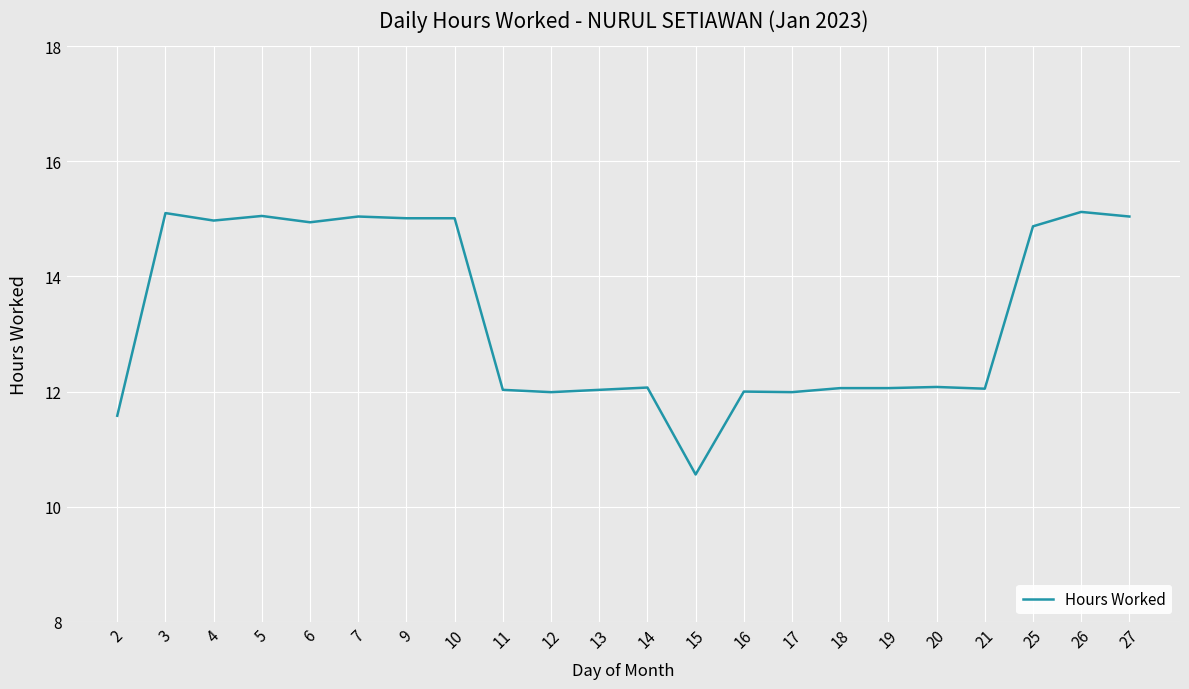

True or false: the data shows 12.1 at 14.

True